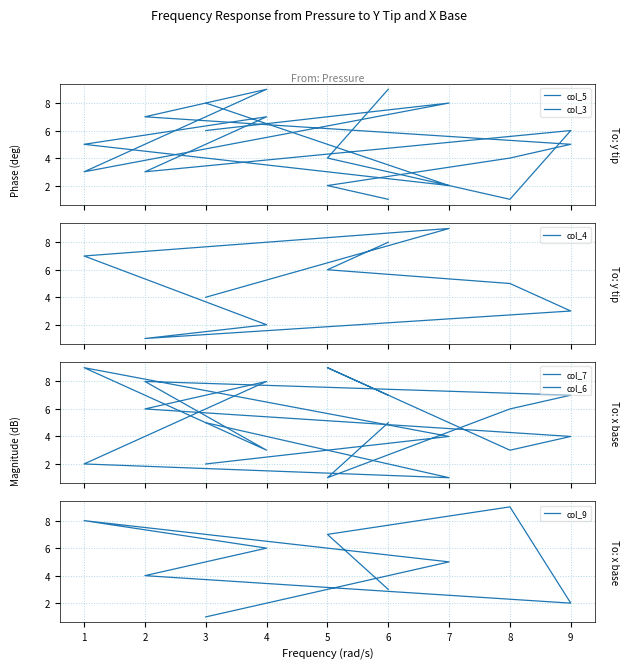

What is the value of the col_6 point at the 4th from the left?

8